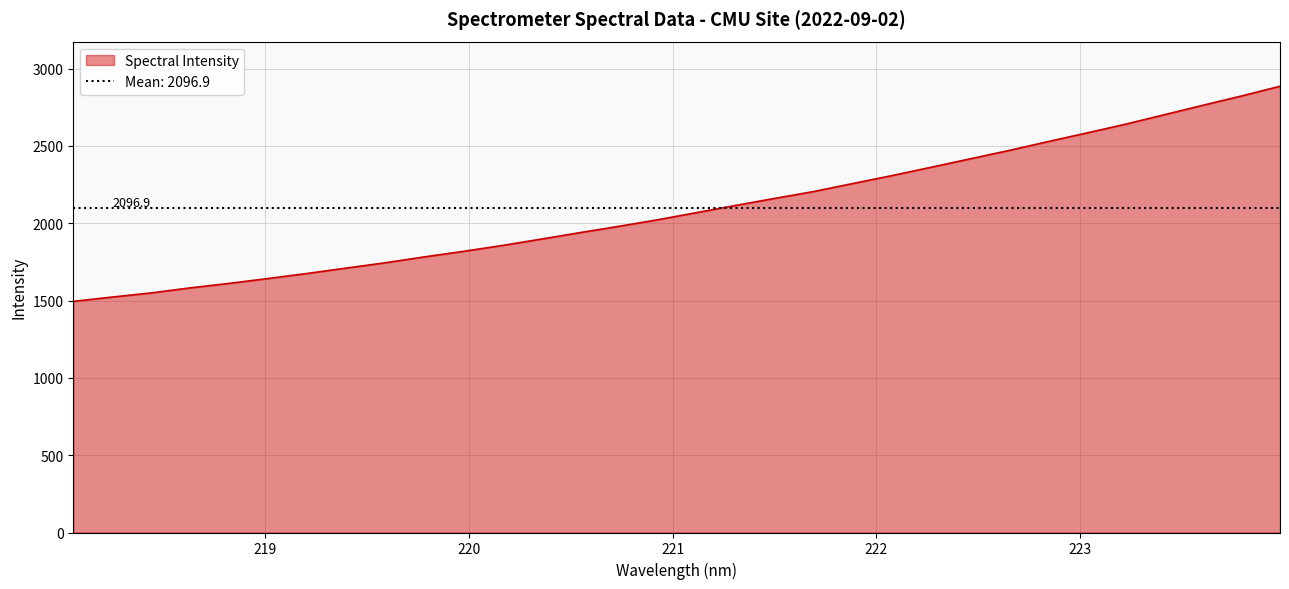

Rank the categories by value from highest to lowest.

223.9802, 223.7895, 223.5987, 223.408, 223.2172, 223.0264, 222.8355, 222.6447, 222.4538, 222.263, 222.0721, 221.8812, 221.6902, 221.4993, 221.3083, 221.1174, 220.9264, 220.7354, 220.5444, 220.3533, 220.1623, 219.9712, 219.7801, 219.589, 219.3979, 219.2067, 219.0156, 218.8244, 218.6332, 218.442, 218.2508, 218.0596